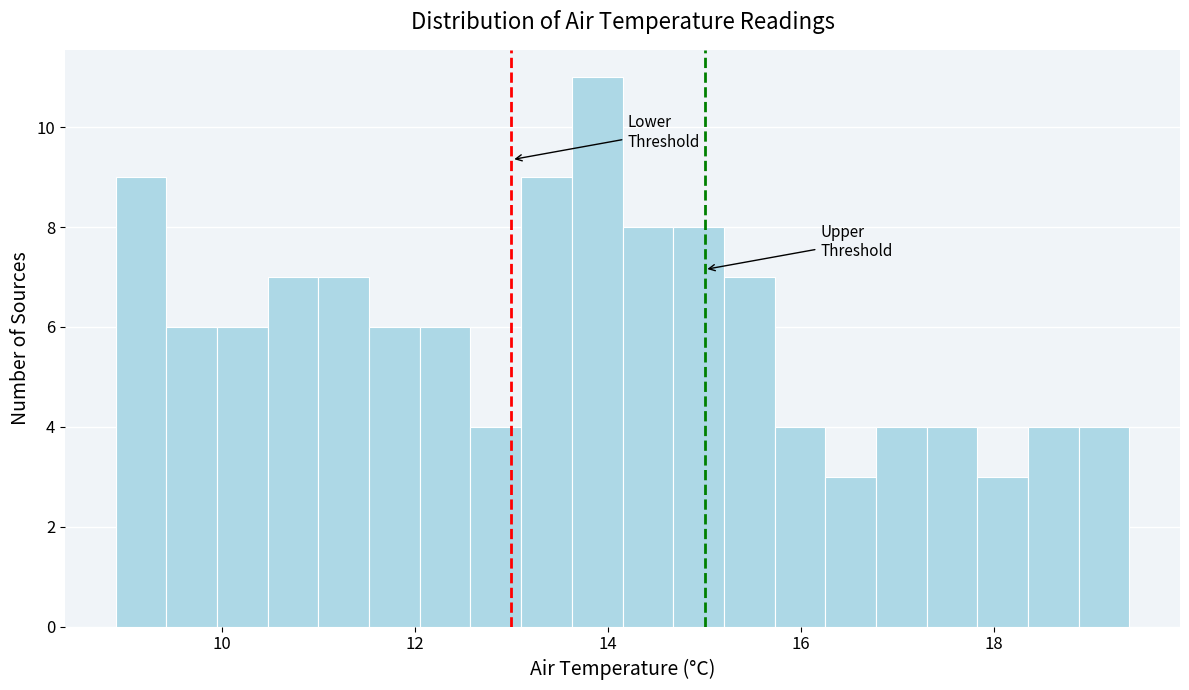

Read against the x-axis, roughly where is the centre of the tallest bar?

13.8